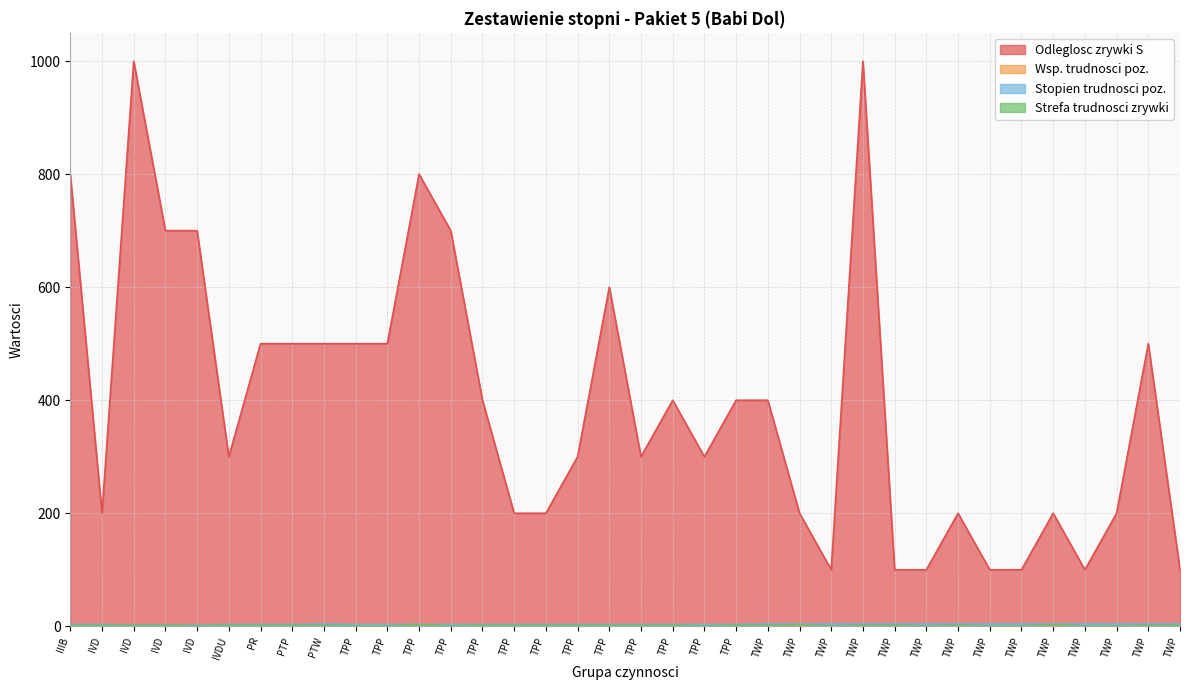

What is the minimum value for Stopien trudnosci poz.?

2